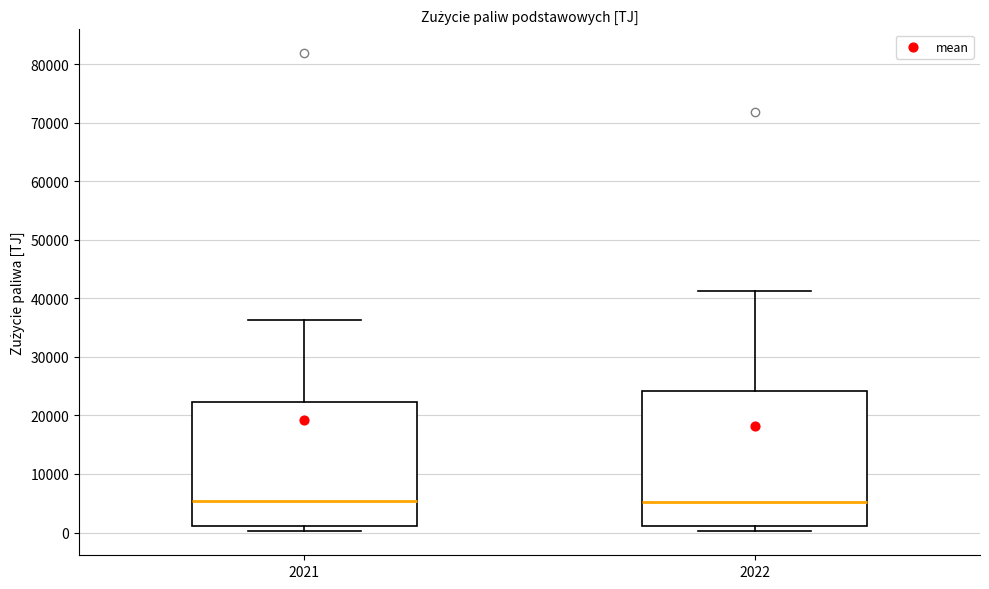

Reading left to right, read every box against the y-axis: the position of its median line, the range the box covers, and the ends of its whiskers. The values are not printed on the chart, so give them approximately, as read against the axis.

2021: median 5000, box 1000 to 22000, whiskers 0 to 36000
2022: median 5000, box 1000 to 24000, whiskers 0 to 41000